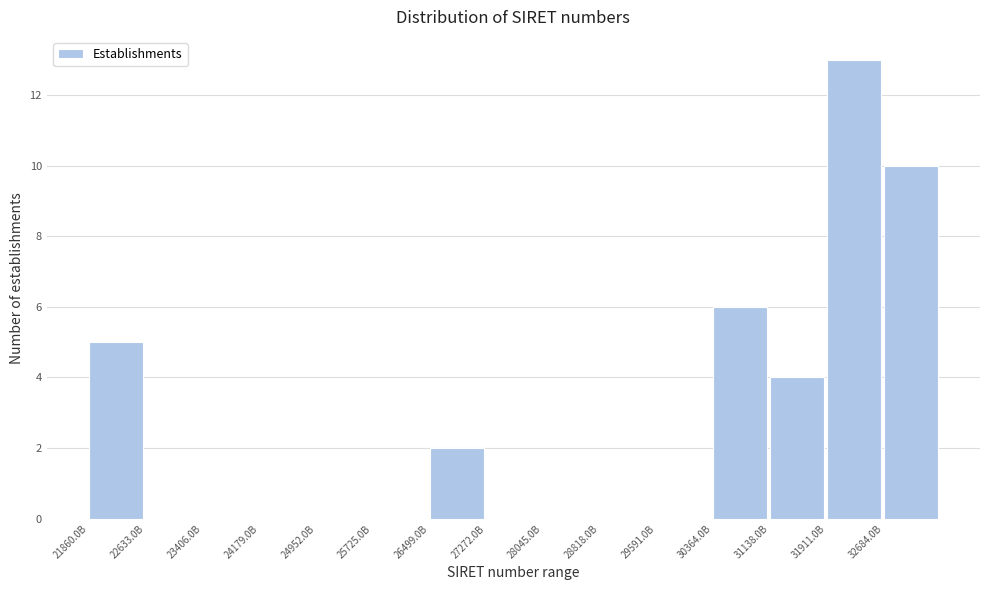

Reading right to left, transcribe all the data shown in this chart.

32684.0B=10	31911.0B=13	31138.0B=4	30364.0B=6	29591.0B=0	28818.0B=0	28045.0B=0	27272.0B=0	26499.0B=2	25725.0B=0	24952.0B=0	24179.0B=0	23406.0B=0	22633.0B=0	21860.0B=5